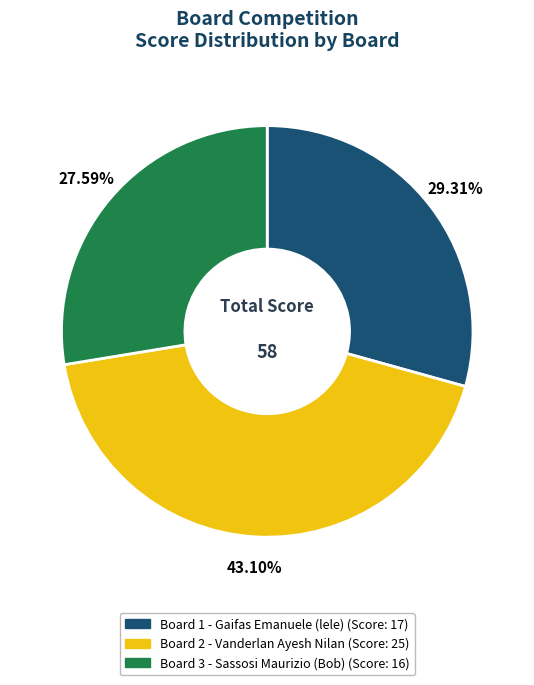

Is there a majority slice in this chart?

No